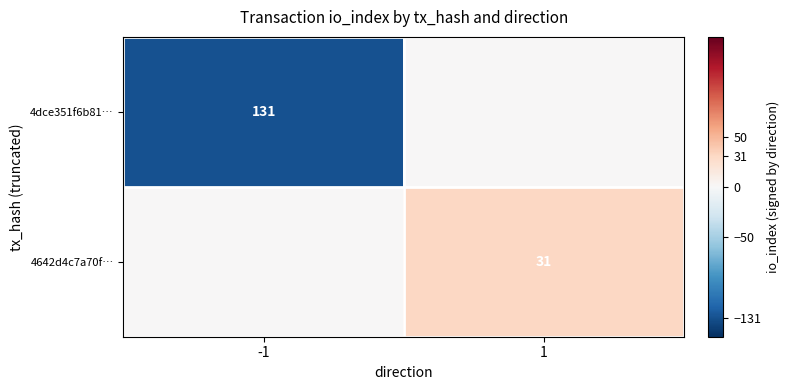

What is the difference between the highest and lowest values at 1?

31